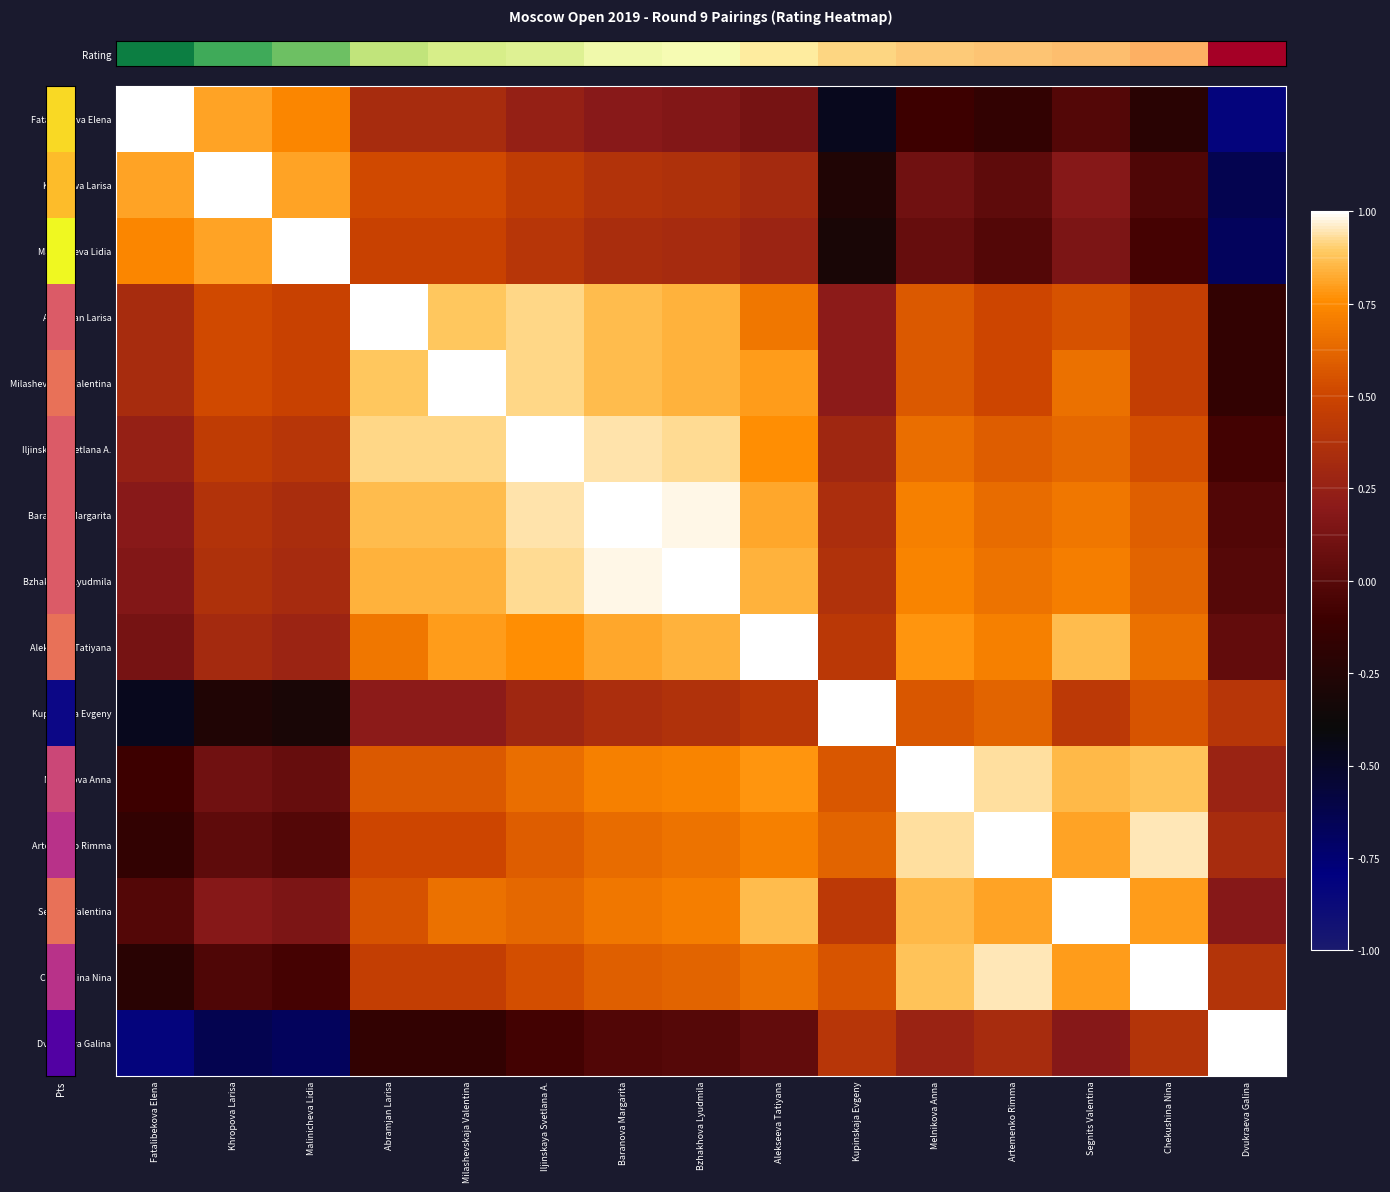

At which category does the chart reach its minimum across all series?

Dvukraeva Galina